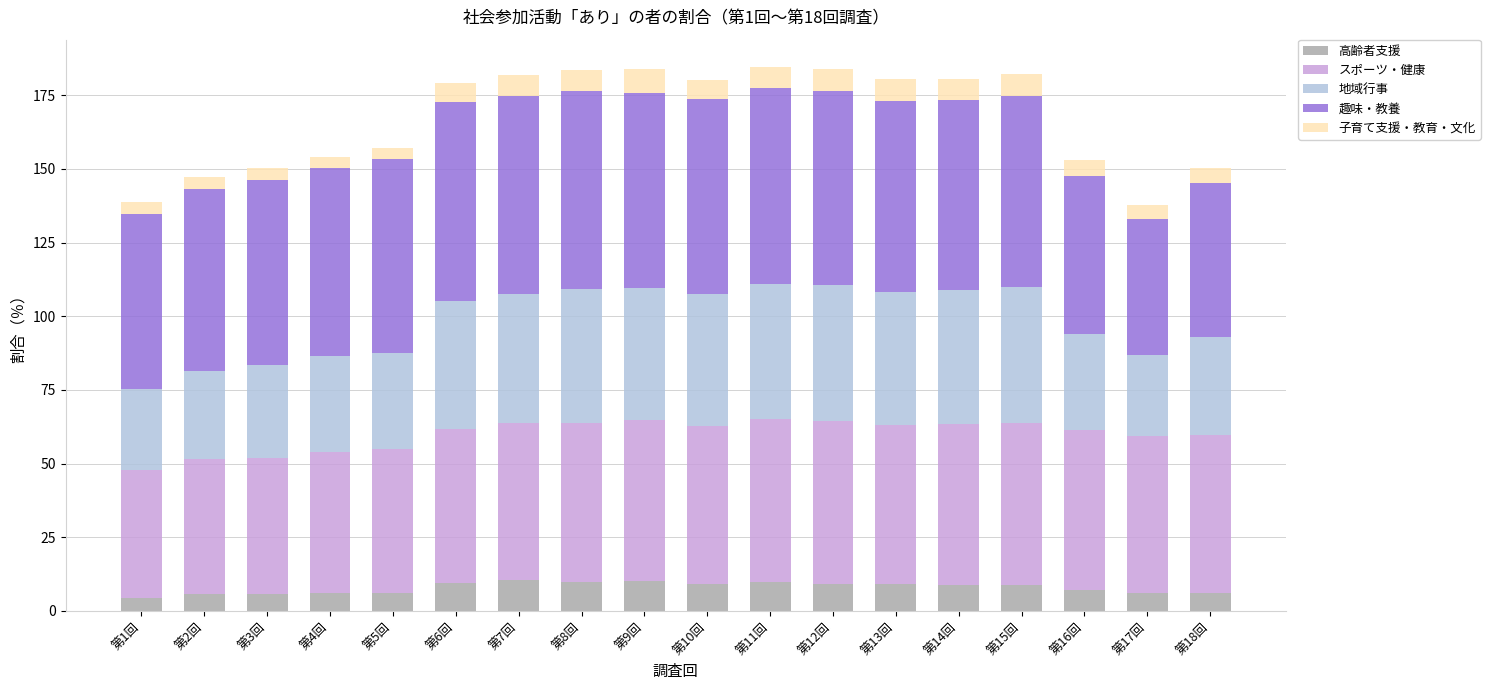

Count the number of categories in the chart.

18